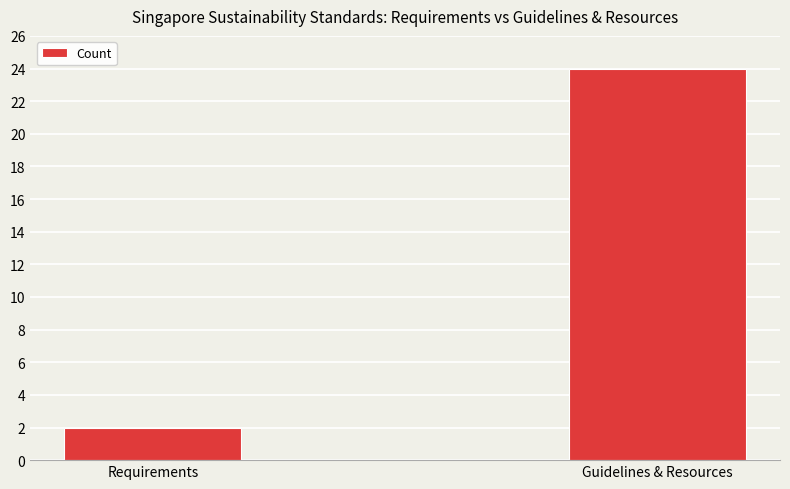

Rank the categories by value from lowest to highest.

Requirements, Guidelines & Resources